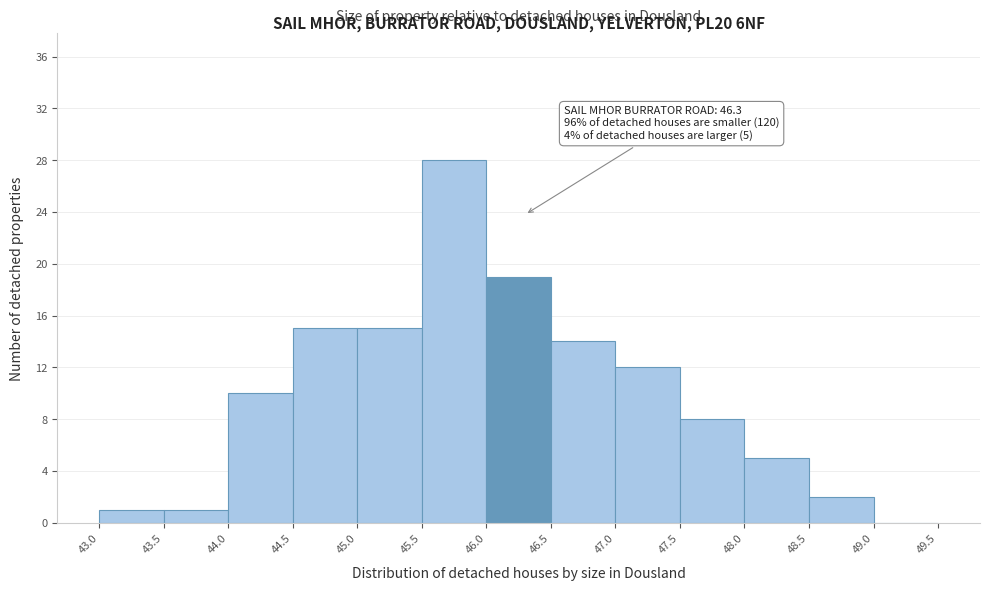

Over which range of the x-axis is the bar tallest?

45.5 to 46.0